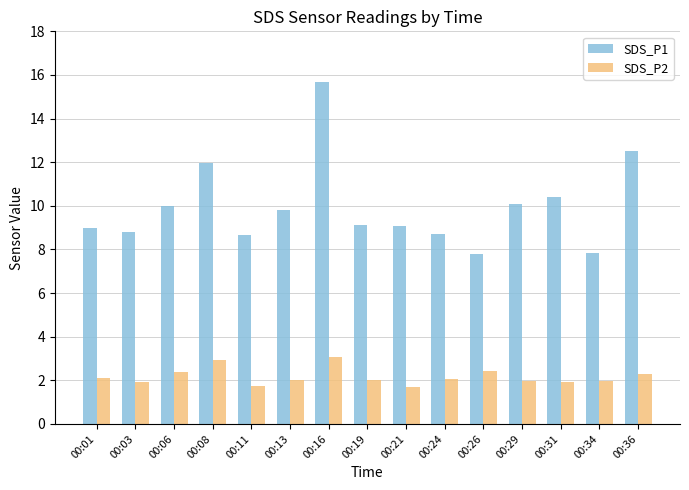

How many distinct data groups are displayed?

2